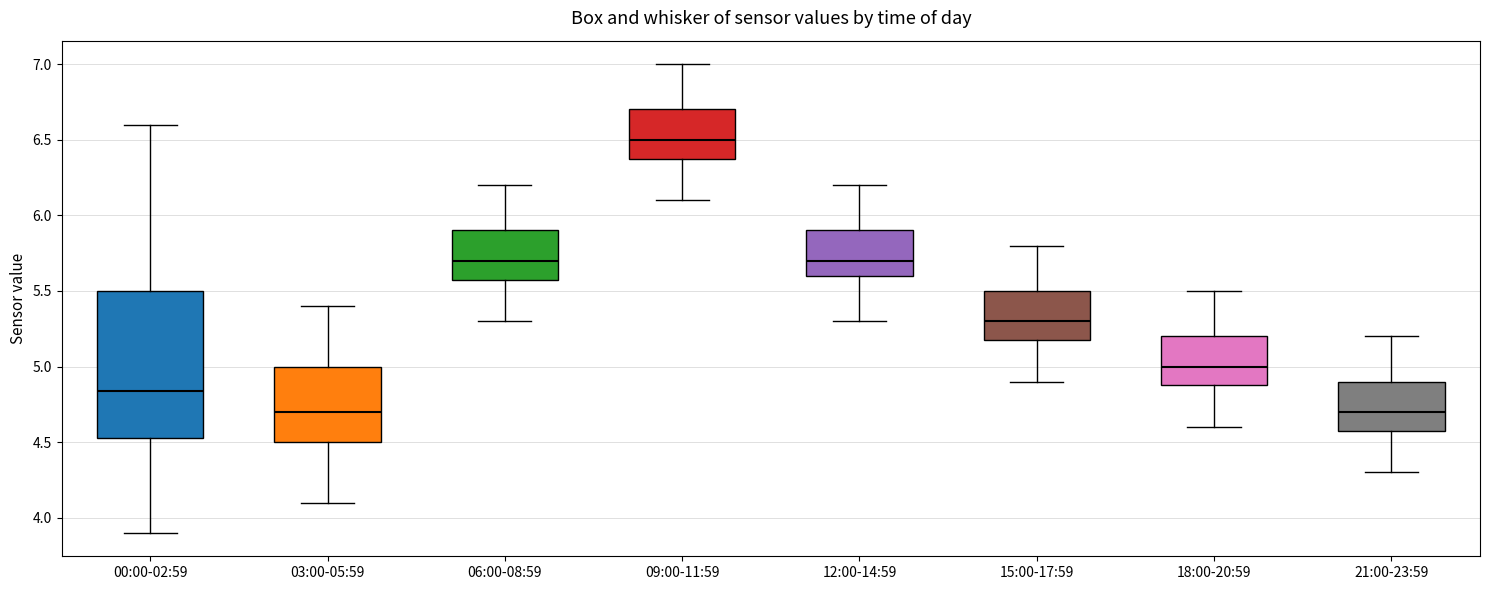

Reading left to right, read every box against the y-axis: the position of its median line, the range the box covers, and the ends of its whiskers. The values are not printed on the chart, so give them approximately, as read against the axis.

00:00-02:59: median 4.85, box 4.55 to 5.50, whiskers 3.90 to 6.60
03:00-05:59: median 4.70, box 4.50 to 5.00, whiskers 4.10 to 5.40
06:00-08:59: median 5.70, box 5.60 to 5.90, whiskers 5.30 to 6.20
09:00-11:59: median 6.50, box 6.40 to 6.70, whiskers 6.10 to 7.00
12:00-14:59: median 5.70, box 5.60 to 5.90, whiskers 5.30 to 6.20
15:00-17:59: median 5.30, box 5.20 to 5.50, whiskers 4.90 to 5.80
18:00-20:59: median 5.00, box 4.90 to 5.20, whiskers 4.60 to 5.50
21:00-23:59: median 4.70, box 4.60 to 4.90, whiskers 4.30 to 5.20